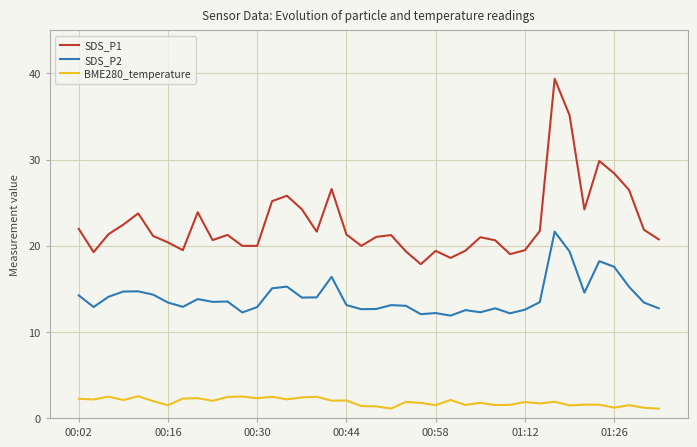

Which series has the largest range (max minus min)?

SDS_P1